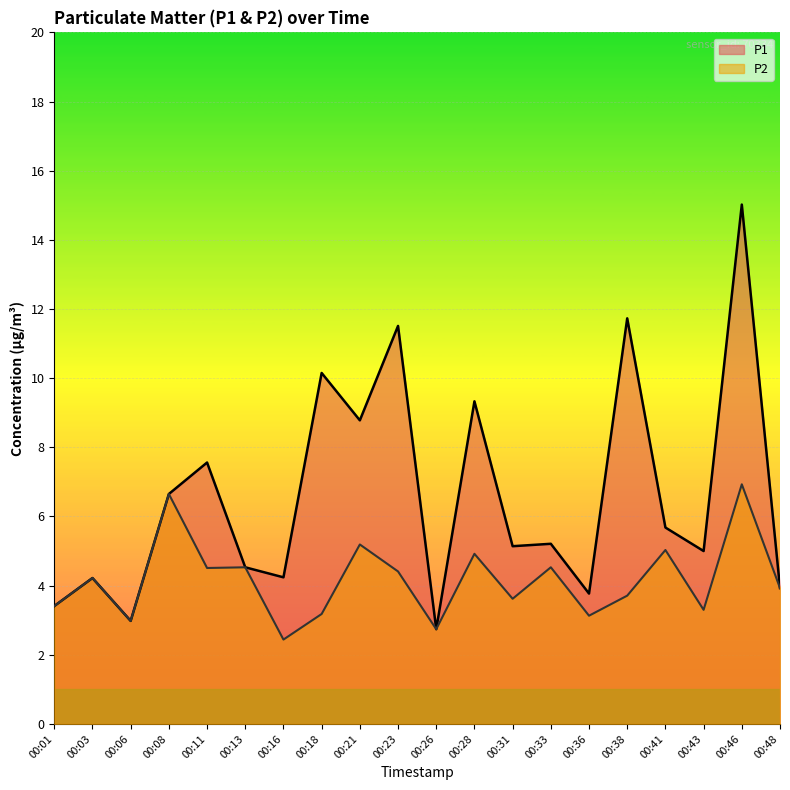

Is the value of P2 at 00:33 greater than the value of P1 at 00:48?

Yes